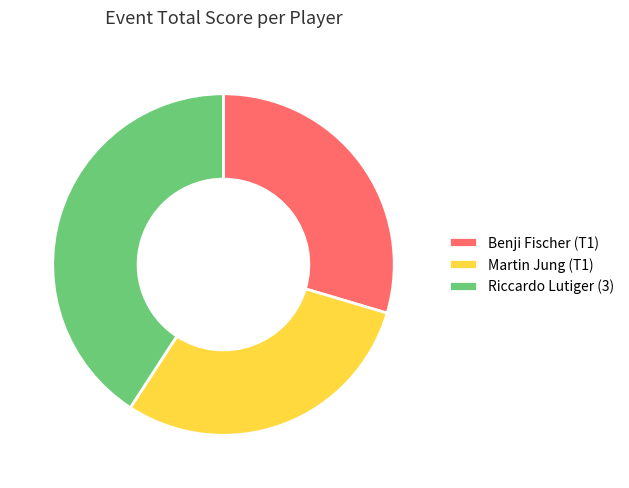

Between Martin Jung (T1) and Riccardo Lutiger (3), which is larger?

Riccardo Lutiger (3)